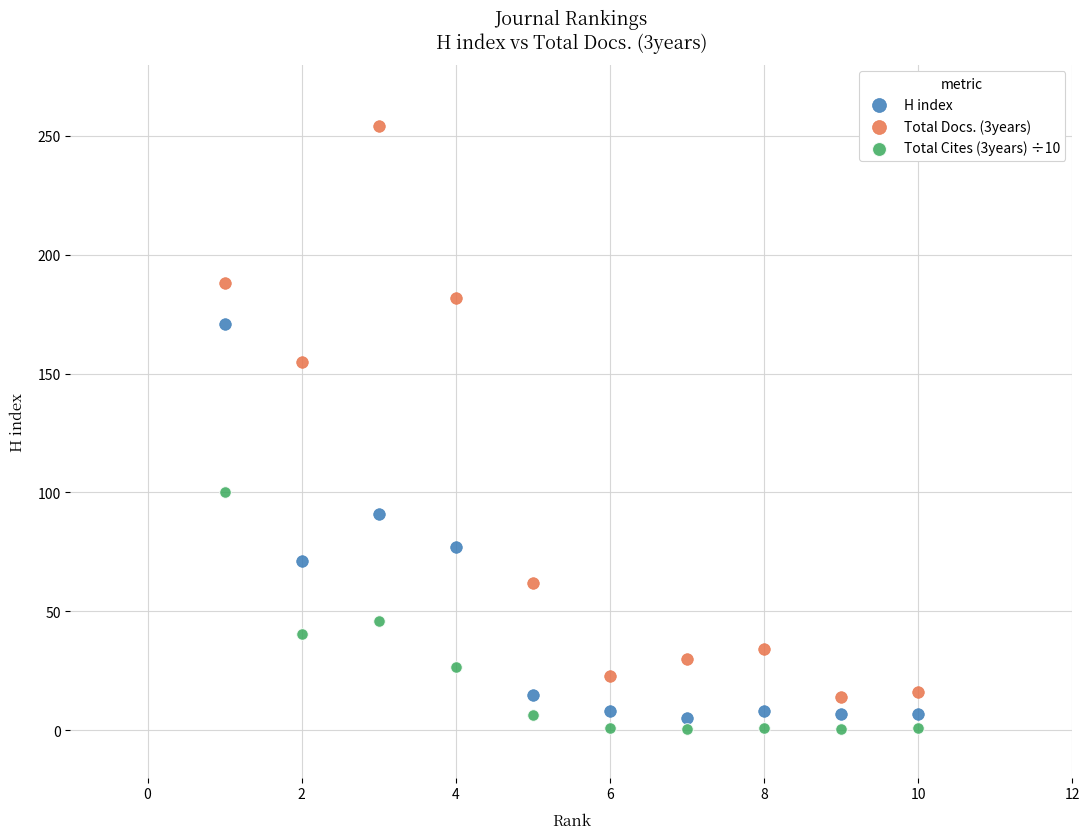

Across all data points, what is the range of Y values (max minus min)?

253.4